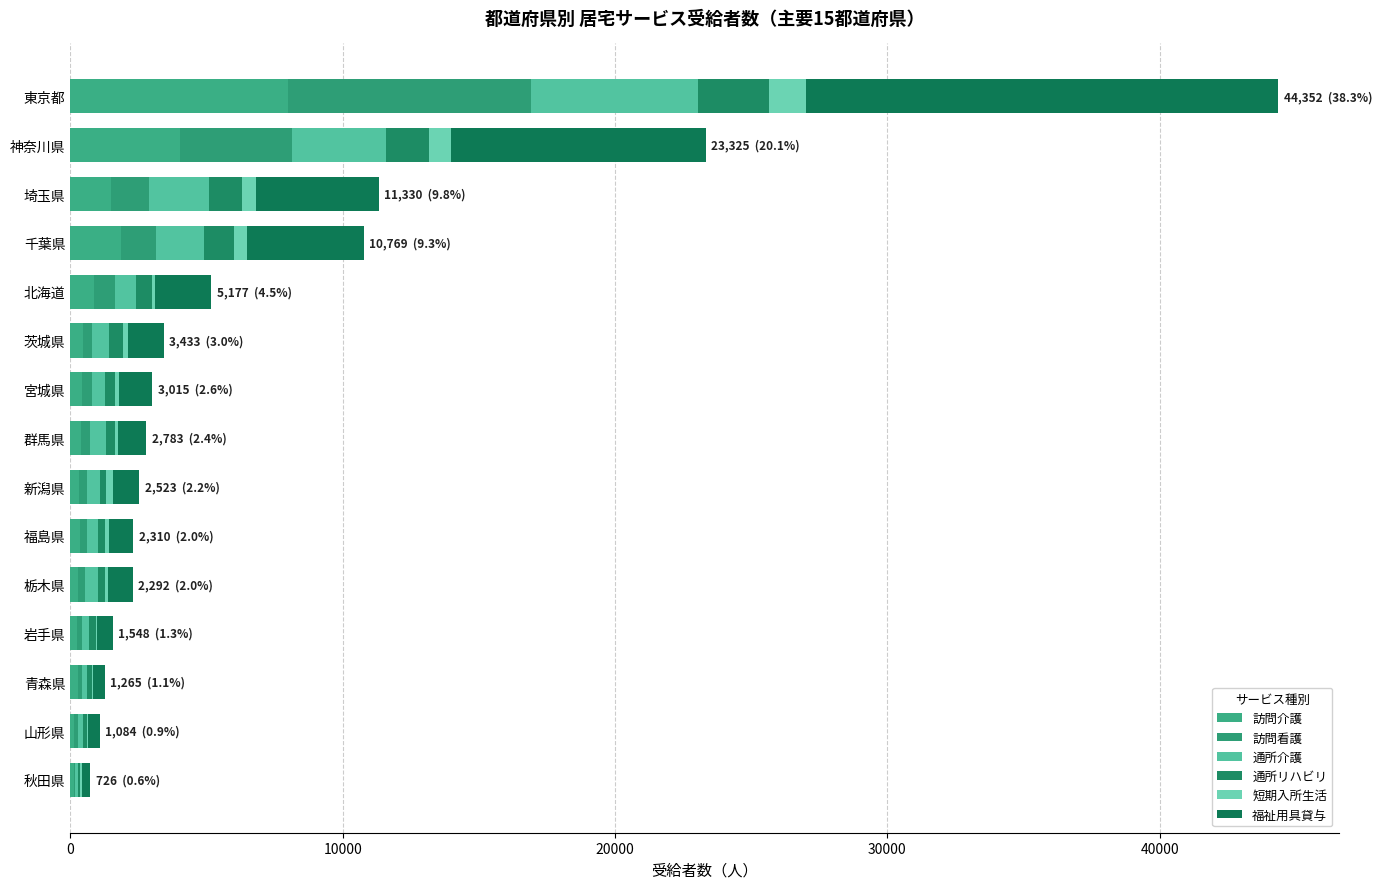

How many distinct data groups are displayed?

6